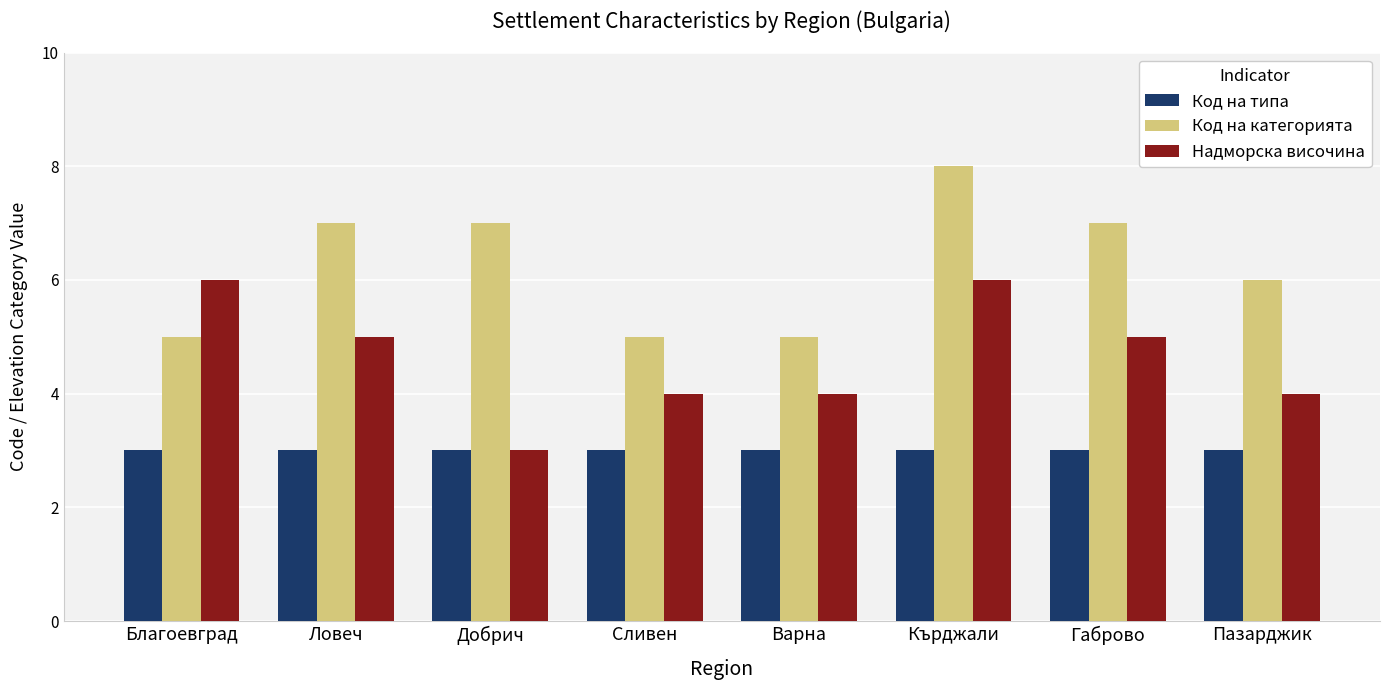

How many values in the Код на категорията series are below 7?

4